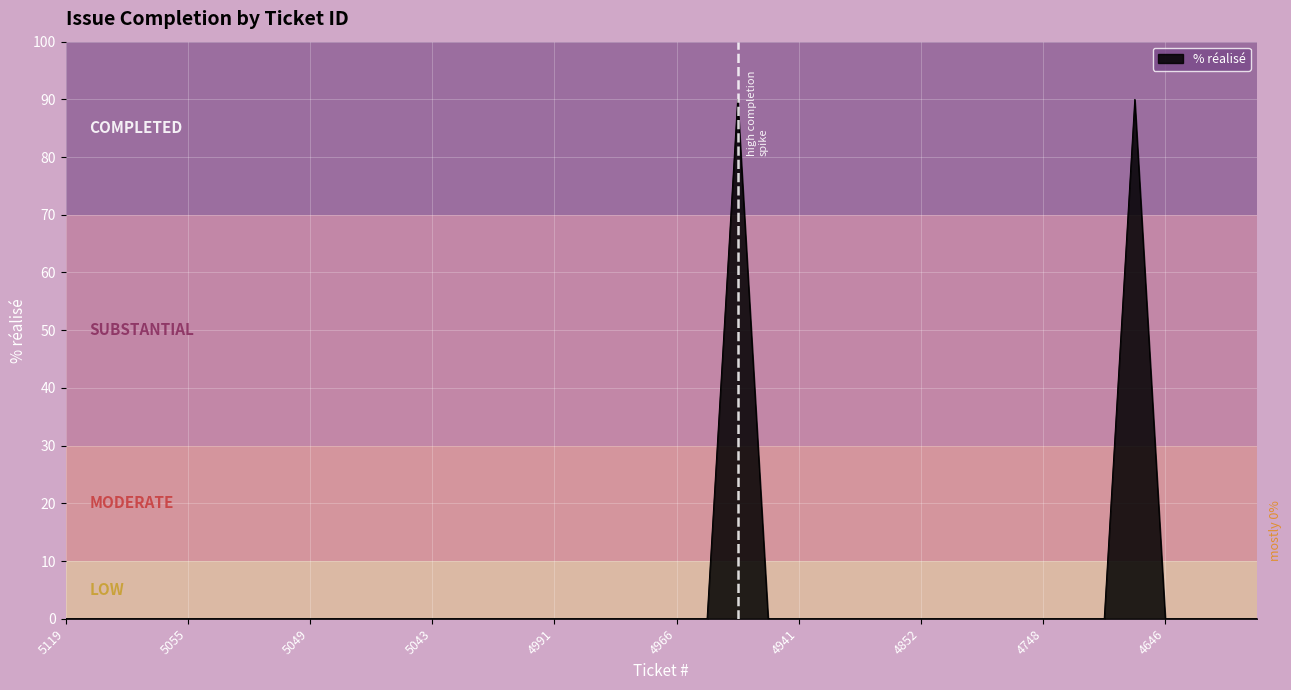

What is the maximum value shown in the chart?

90